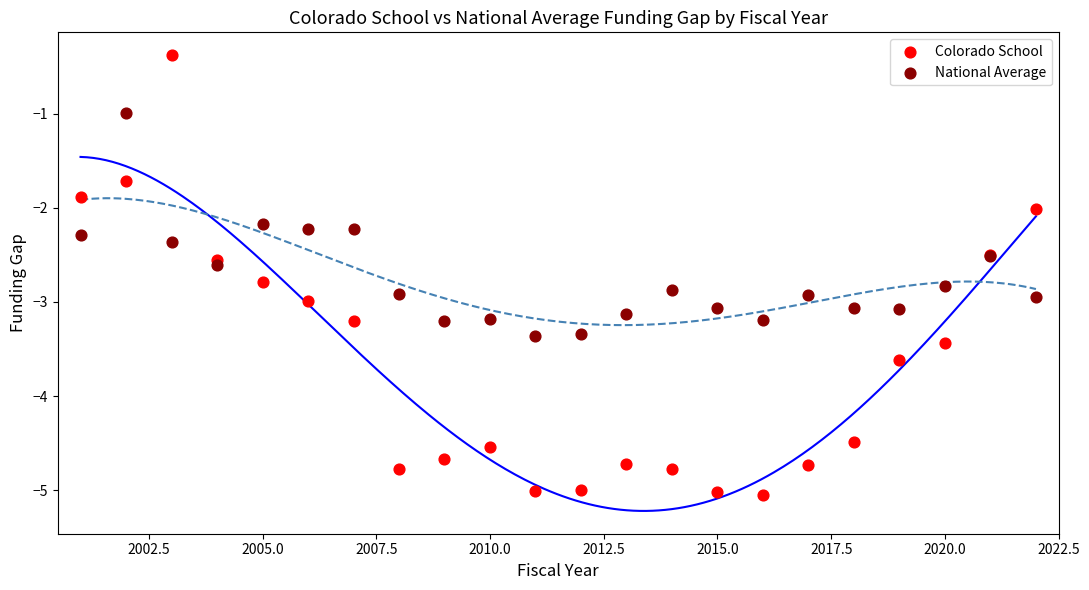

Which series has the largest Y range (max minus min)?

Colorado School